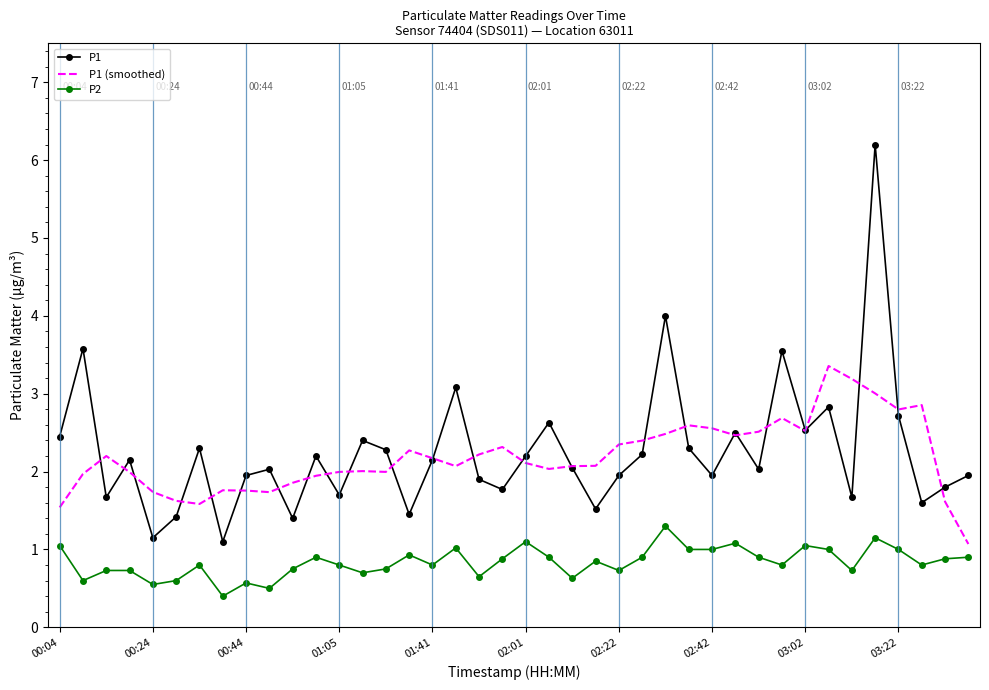

Which series has the widest spread of values?

P1